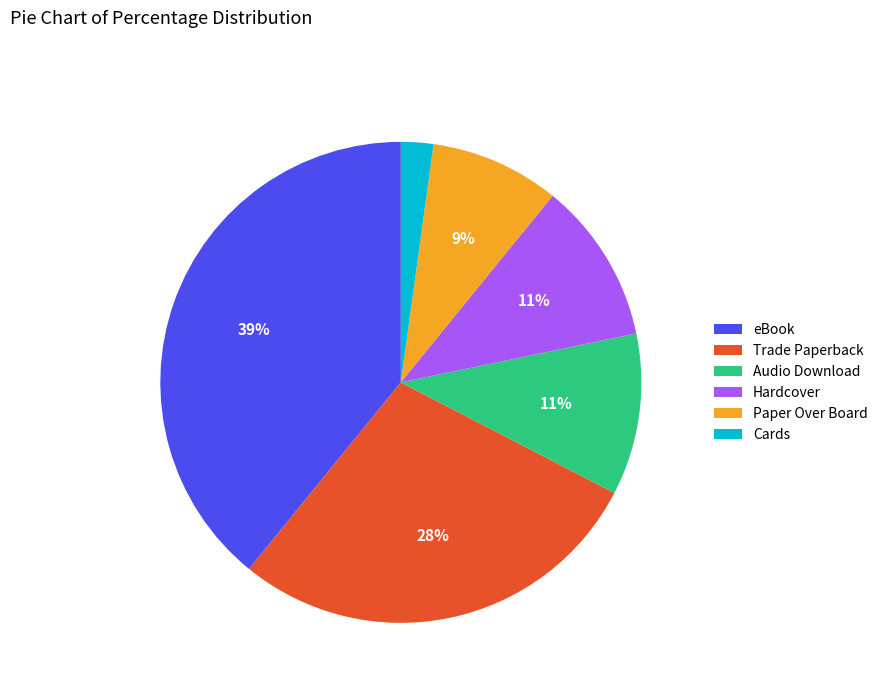

To the nearest percent, what is the average slice percentage?

17%